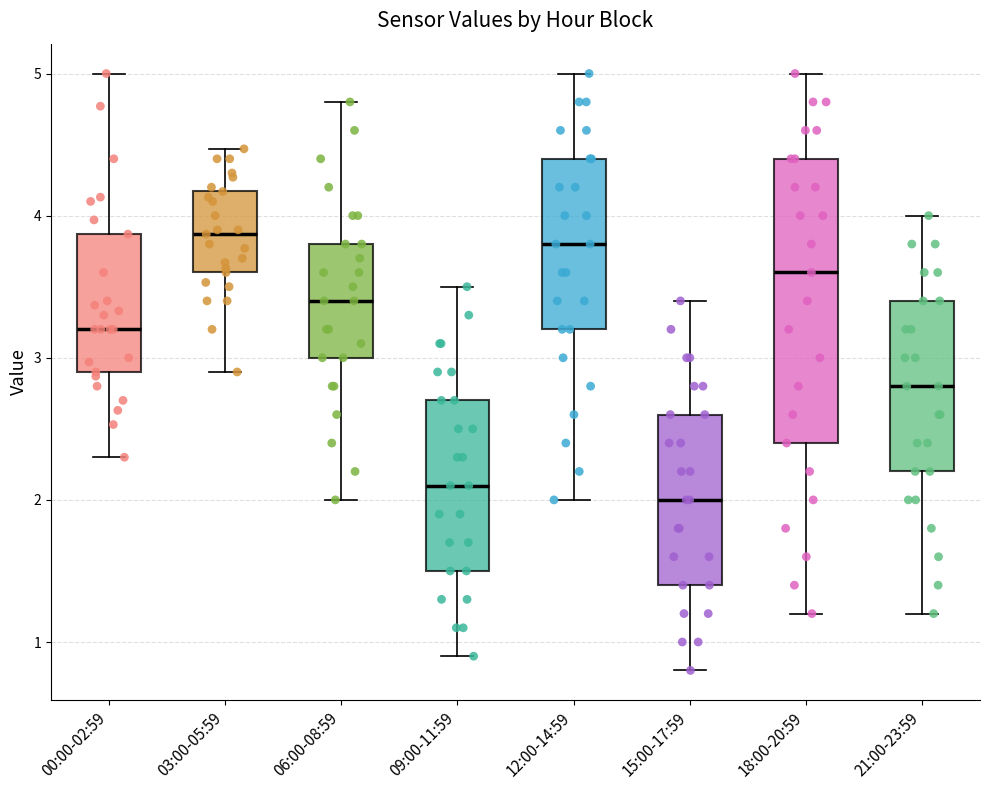

Where does the lower whisker of the box for 18:00-20:59 end on the y-axis? The values are not printed on the chart, so give them approximately, as read against the axis.

1.2